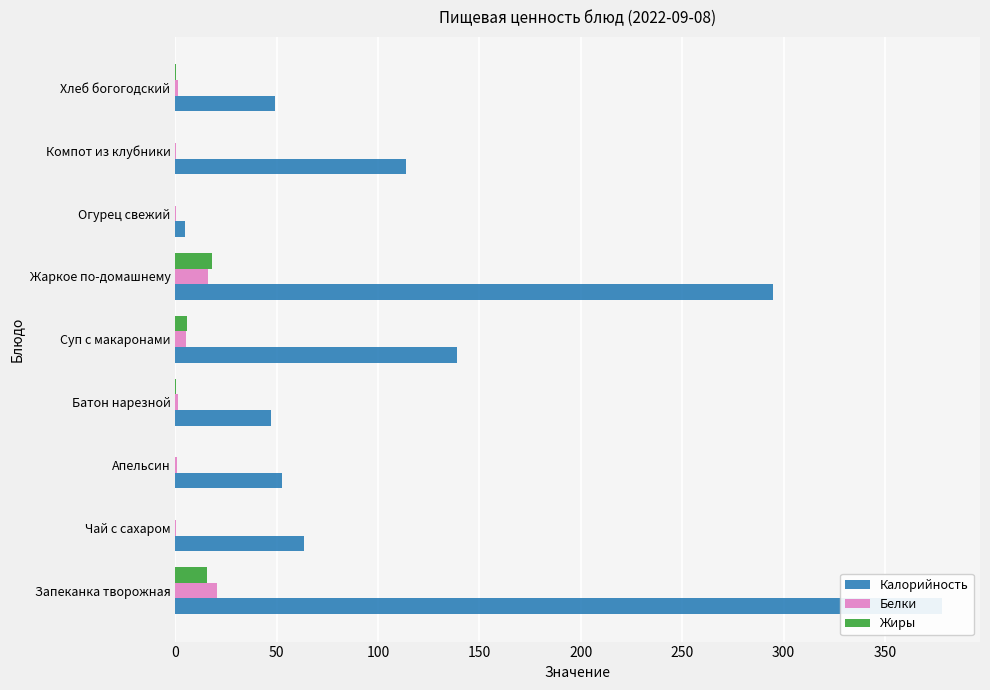

Reading left to right, extract all data points from this chart.

Калорийность: 378.0	63.7	52.8	47.0	139.0	295.0	4.9	113.8	49.1
Белки: 20.5	0.3	1.1	1.6	5.2	16.2	0.3	0.4	1.6
Жиры: 15.5	0.1	0.0	0.2	5.8	18.1	0.0	0.0	0.2